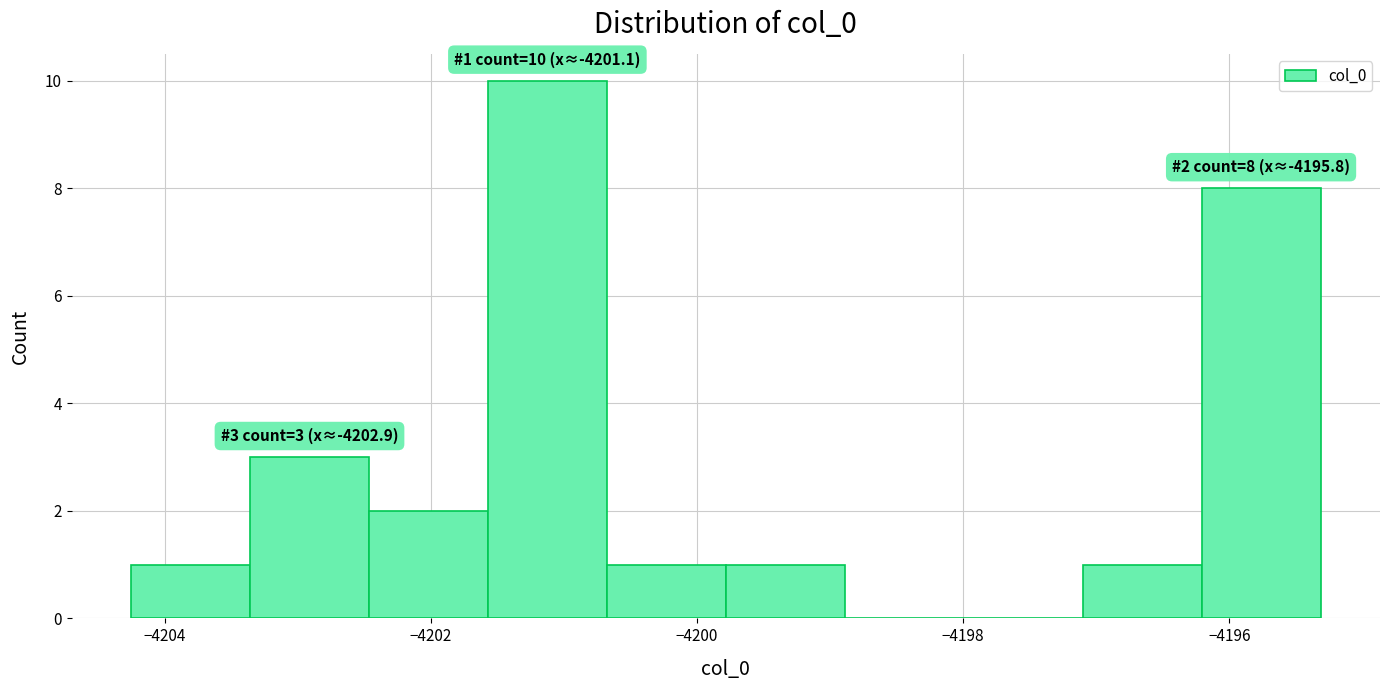

Which range on the x-axis has the tallest bar?

-4201.6 to -4200.6